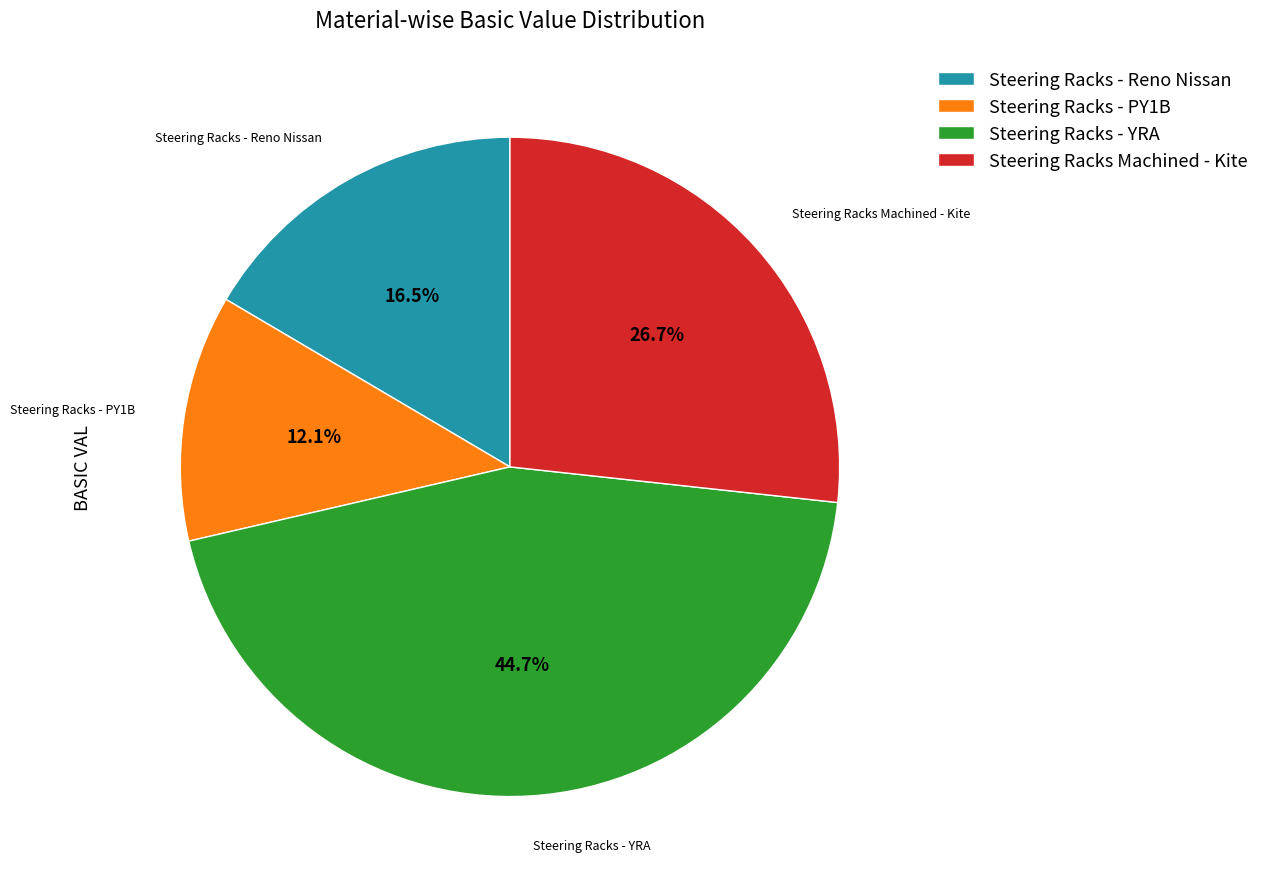

Between Steering Racks - PY1B and Steering Racks - YRA, which is larger?

Steering Racks - YRA